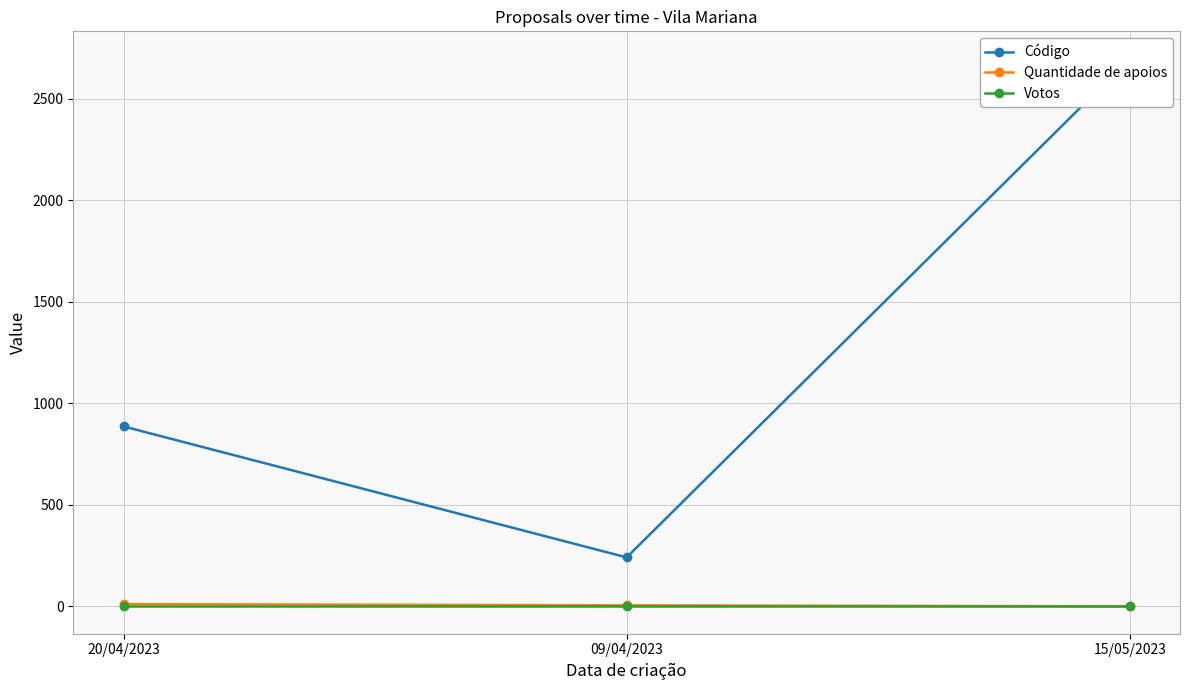

At 09/04/2023, list the series in order from smallest to largest.

Votos, Quantidade de apoios, Código